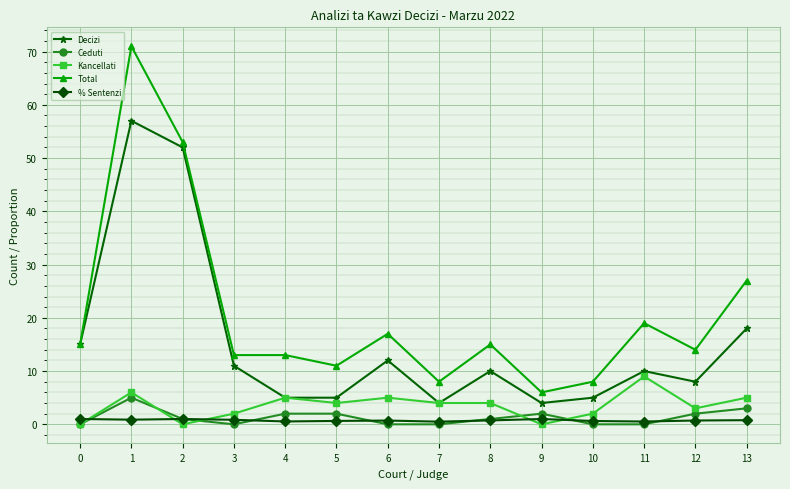

What is the greatest value displayed?

71.0